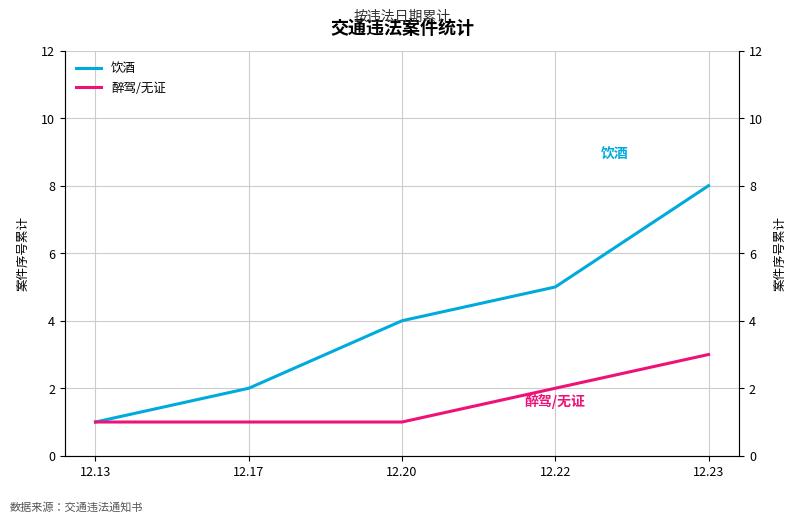

Rank the series by their average value, from lowest to highest.

醉驾/无证, 饮酒